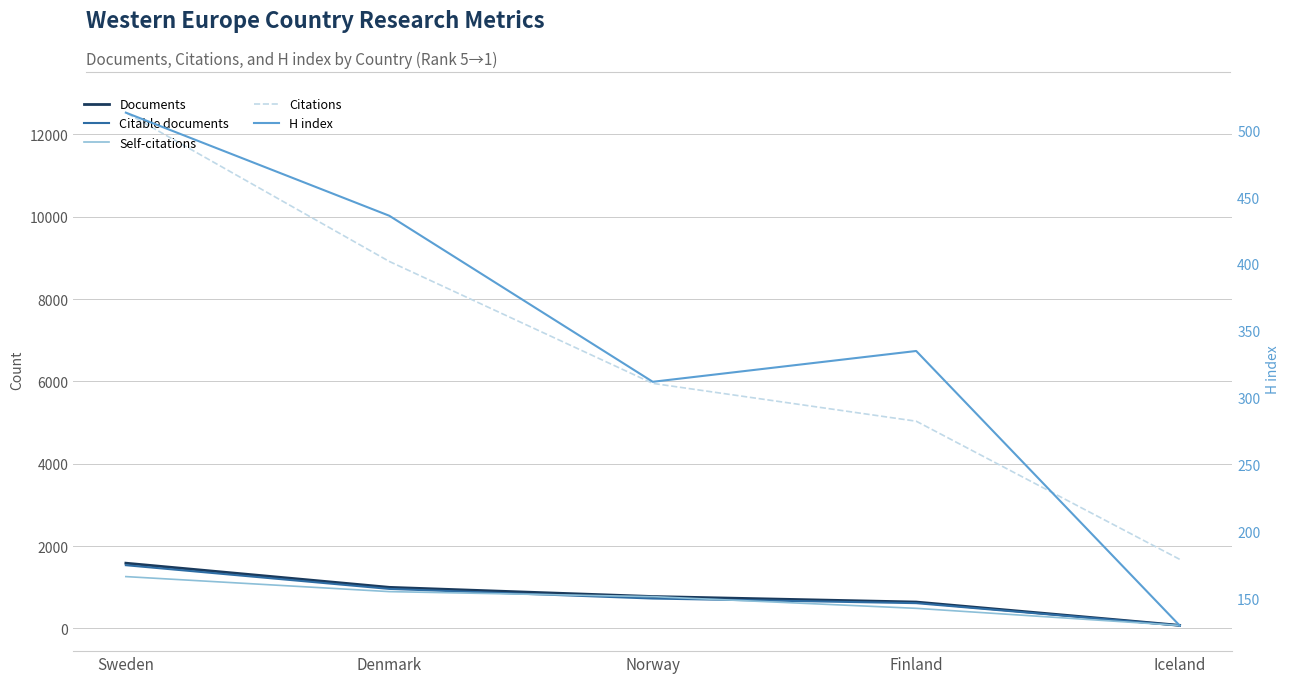

Which series changed the most between Iceland and Denmark?

Citations